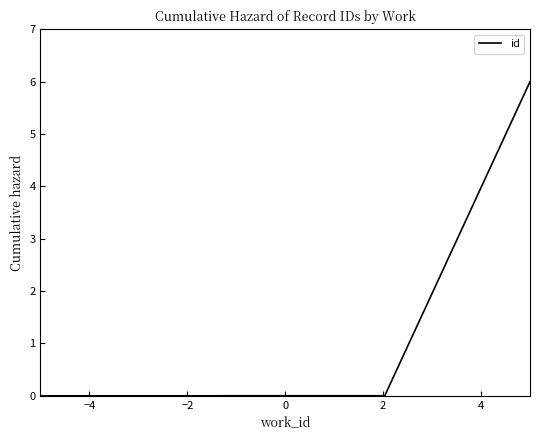

The value at −6 is 0.0. True or false?

False